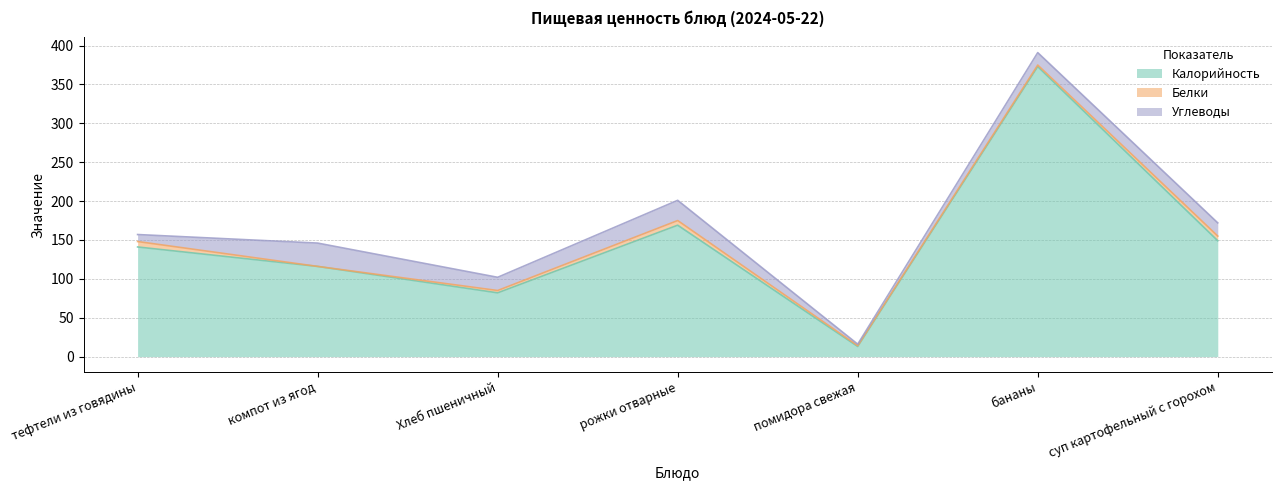

The Белки series shows 1 at помидора свежая. True or false?

True